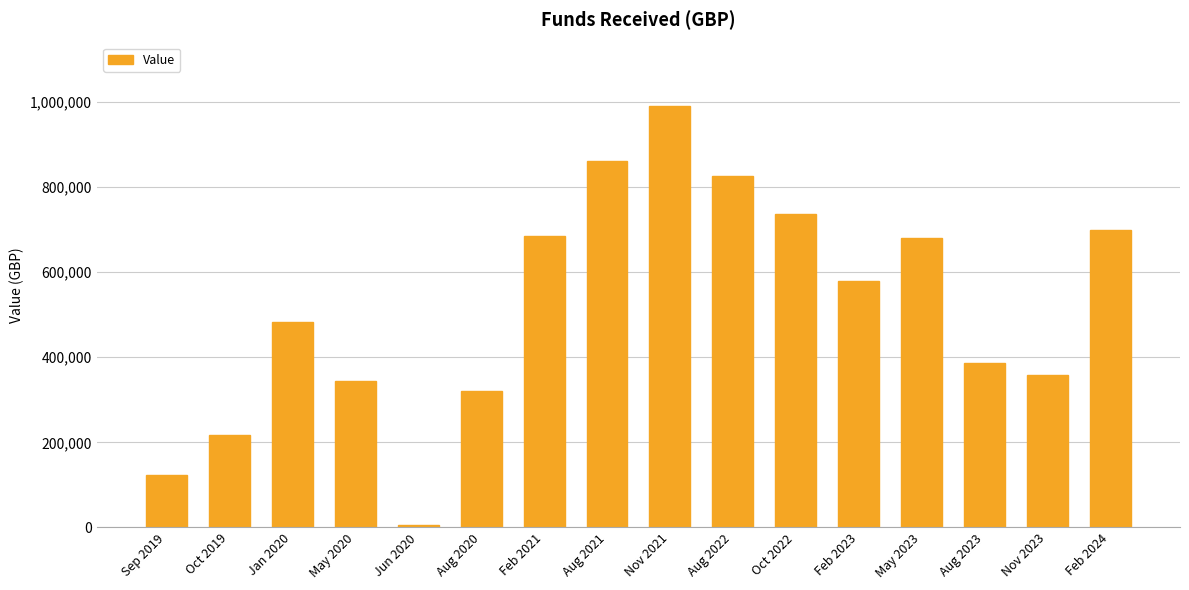

What position from the left is Aug 2021?

8